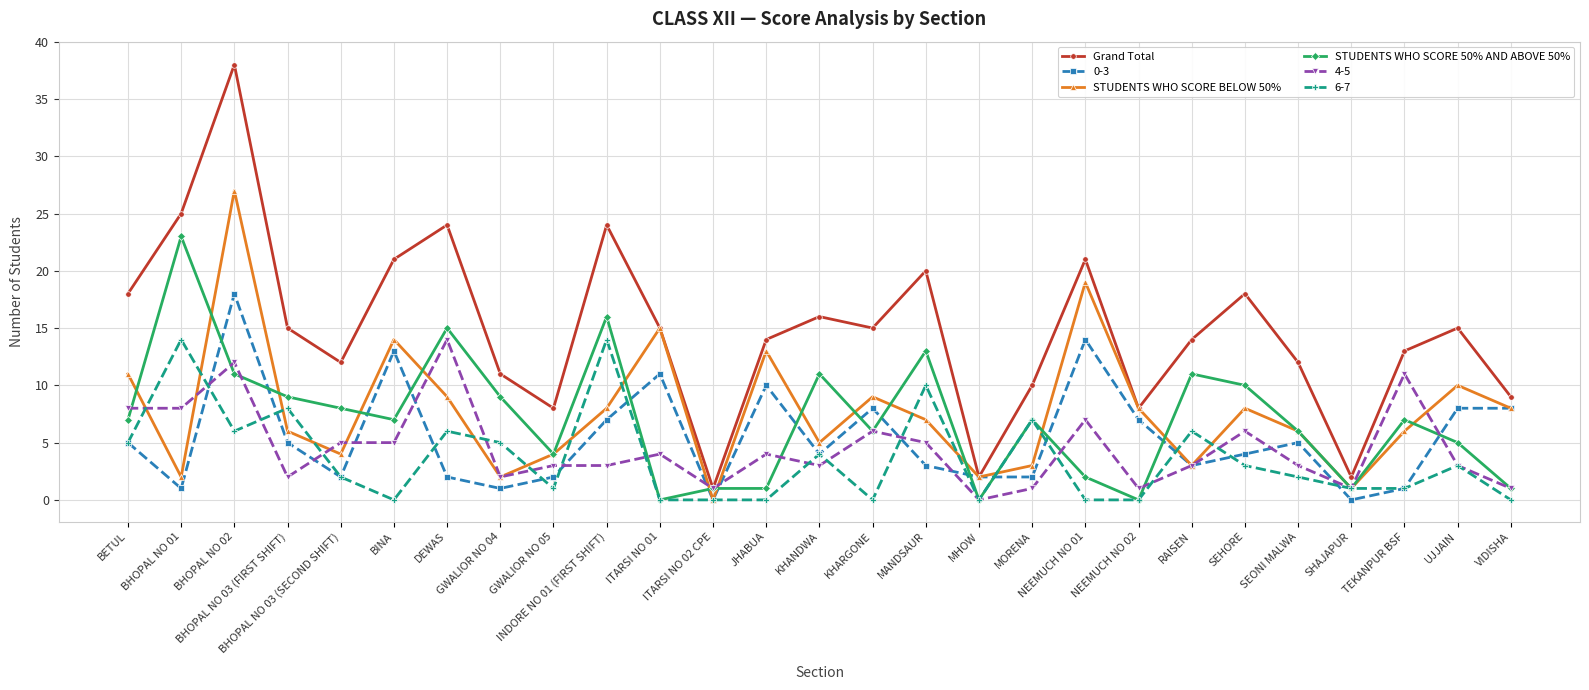

How many lines are shown in the chart?

6